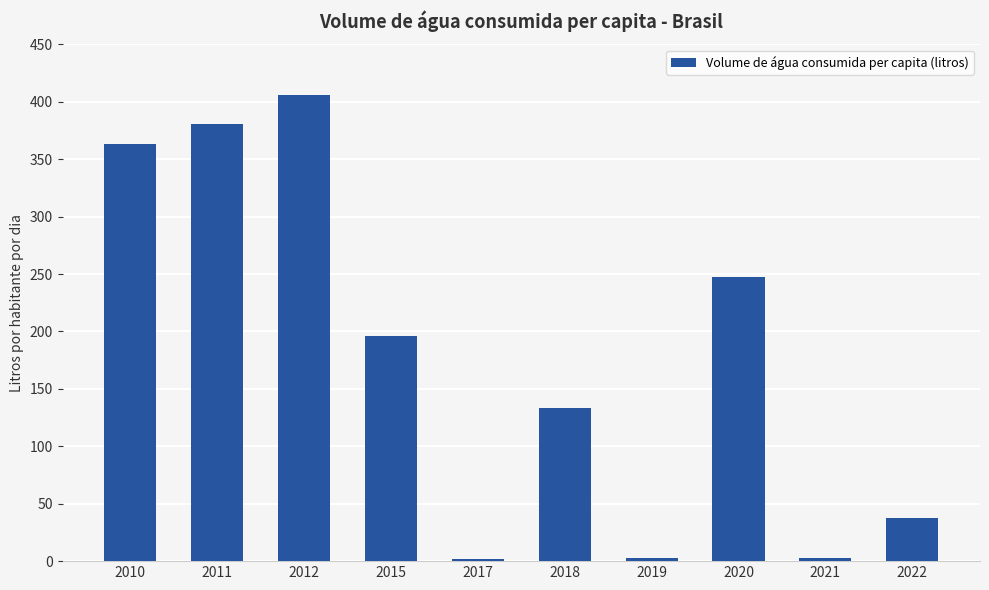

What is the sum of all values?

1771.2